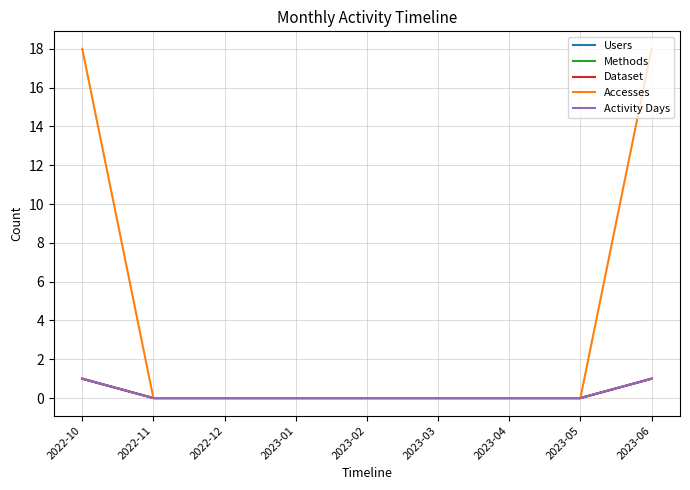

True or false: Users has a value of 1 at 2022-10.

True